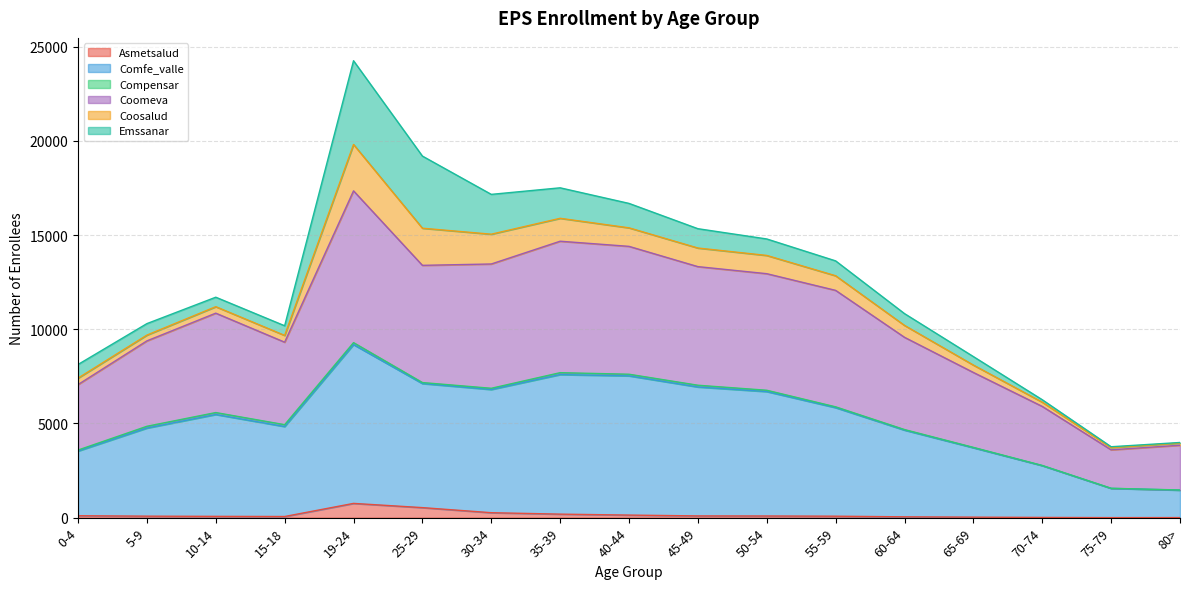

At which category is the sum across all series the highest?

19-24